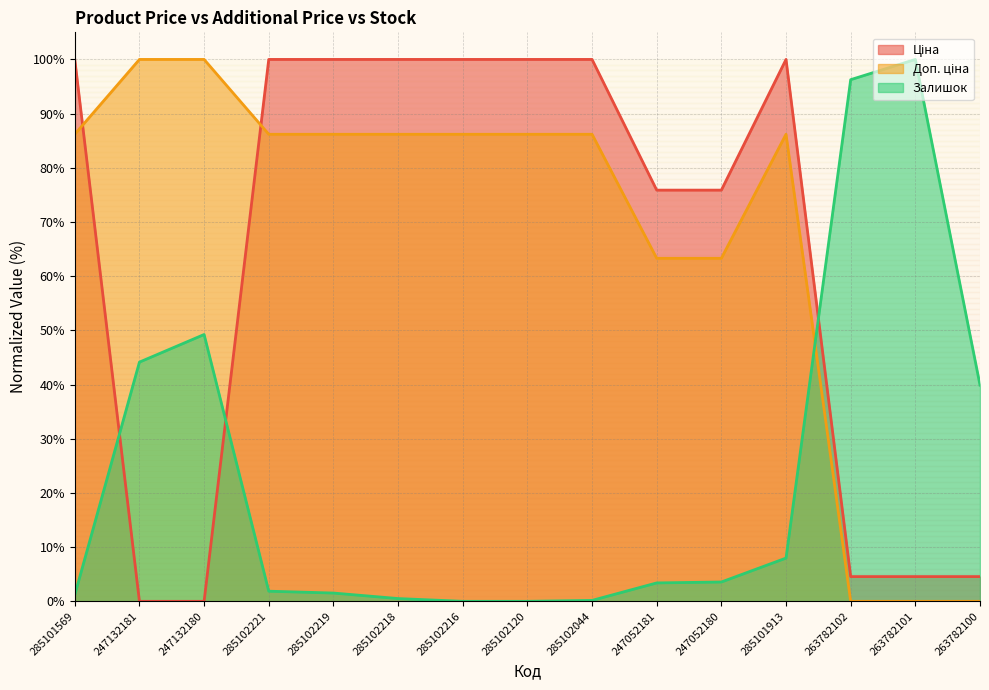

What are all the series names shown in the legend?

Ціна, Доп. ціна, Залишок